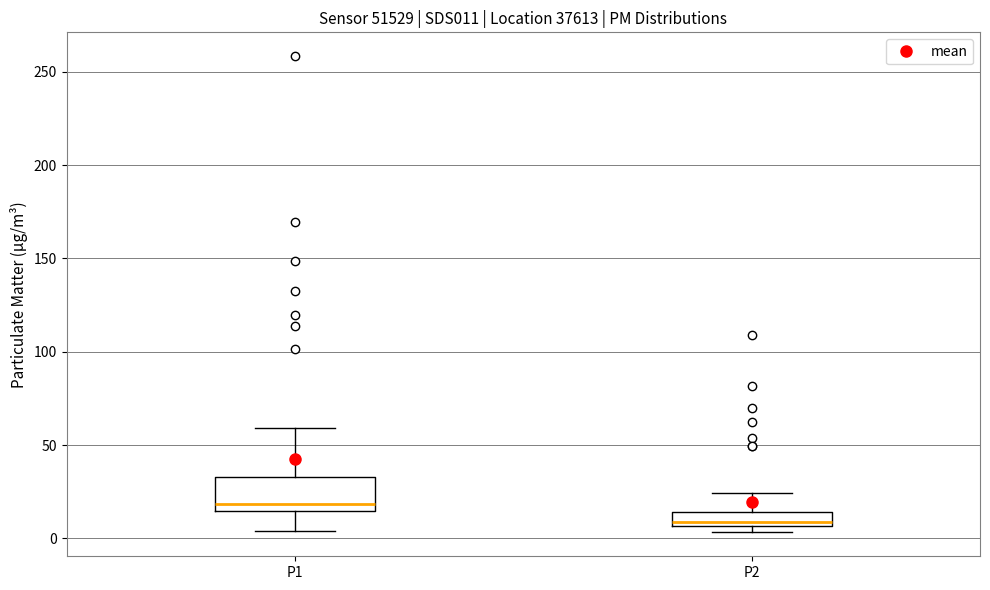

Comparing the boxes themselves (not the whiskers), which one is the tallest?

P1